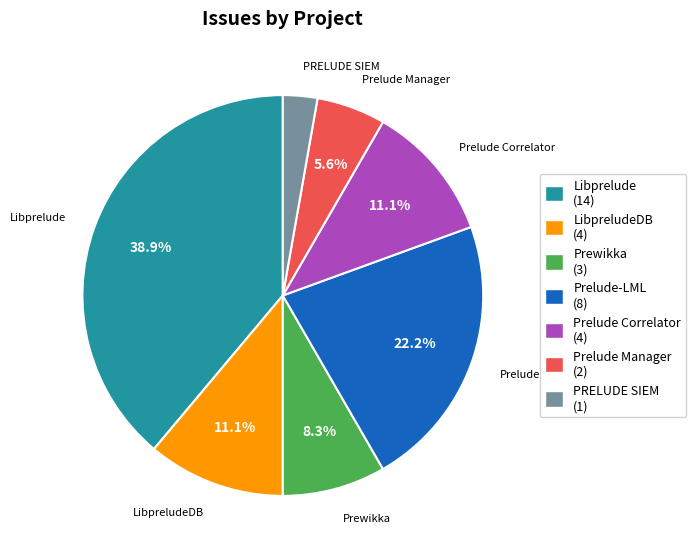

Count the number of slices in the pie.

7